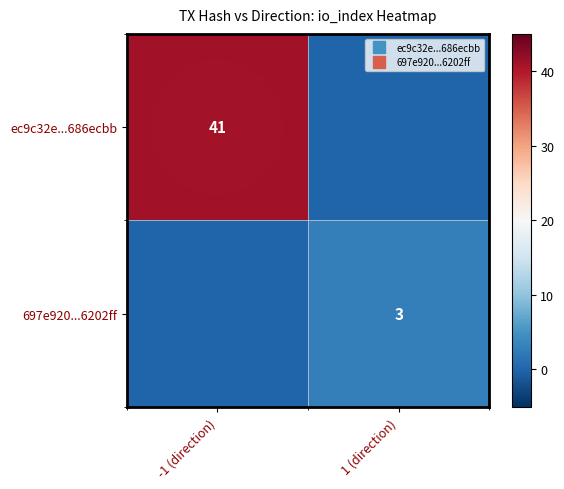

What is the difference between the maximum and minimum values in the 697e920...6202ff series?

3